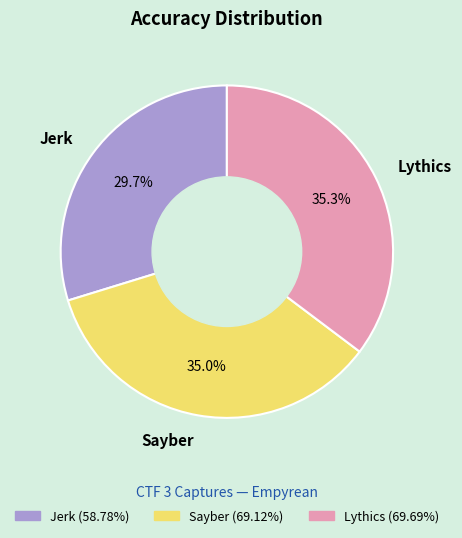

To the nearest percent, what percentage of the pie is Lythics?

35%